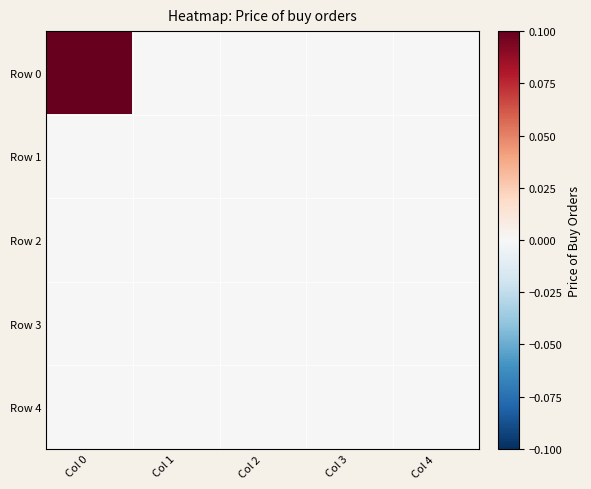

Reading left to right, list all the values displayed in this chart.

Row 0: Col 0=1.4	Col 1=0.0	Col 2=0.0	Col 3=0.0	Col 4=0.0
Row 1: Col 0=0.0	Col 1=0.0	Col 2=0.0	Col 3=0.0	Col 4=0.0
Row 2: Col 0=0.0	Col 1=0.0	Col 2=0.0	Col 3=0.0	Col 4=0.0
Row 3: Col 0=0.0	Col 1=0.0	Col 2=0.0	Col 3=0.0	Col 4=0.0
Row 4: Col 0=0.0	Col 1=0.0	Col 2=0.0	Col 3=0.0	Col 4=0.0